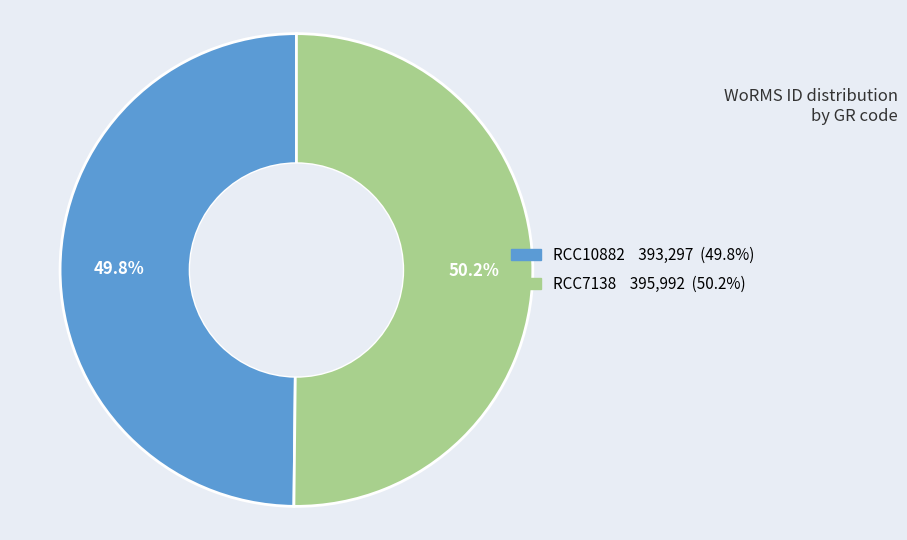

What is the total percentage of RCC7138 and RCC10882?

100.0%